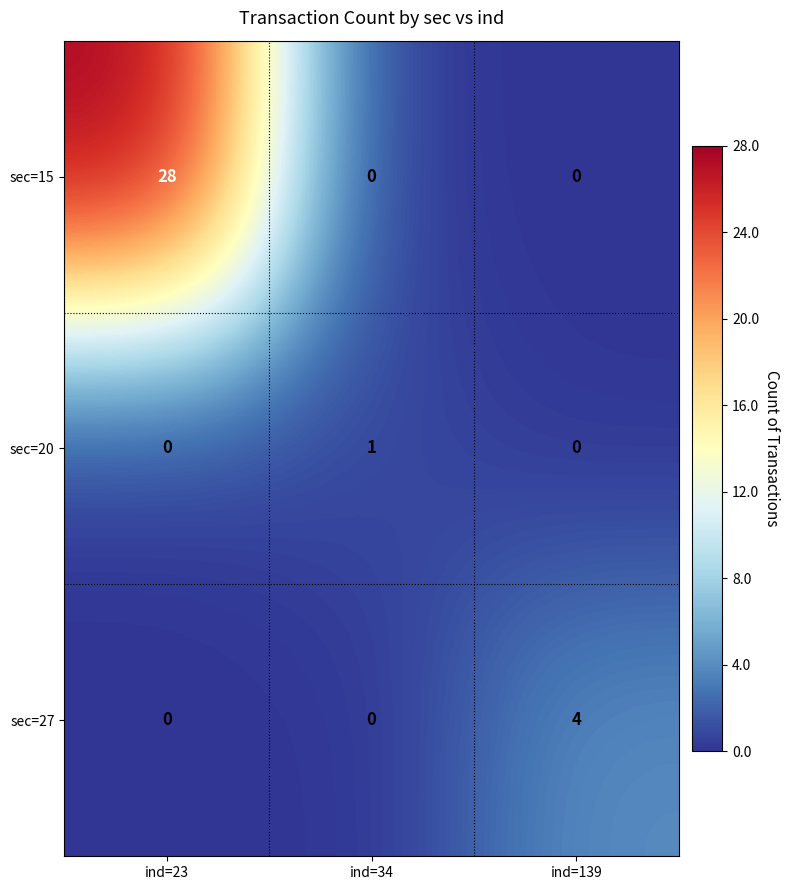

How many values in sec=20 are above zero?

1